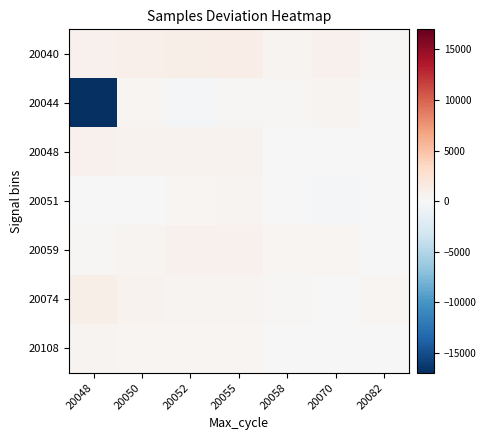

Which has a higher value, 20050 or 20058?

20050